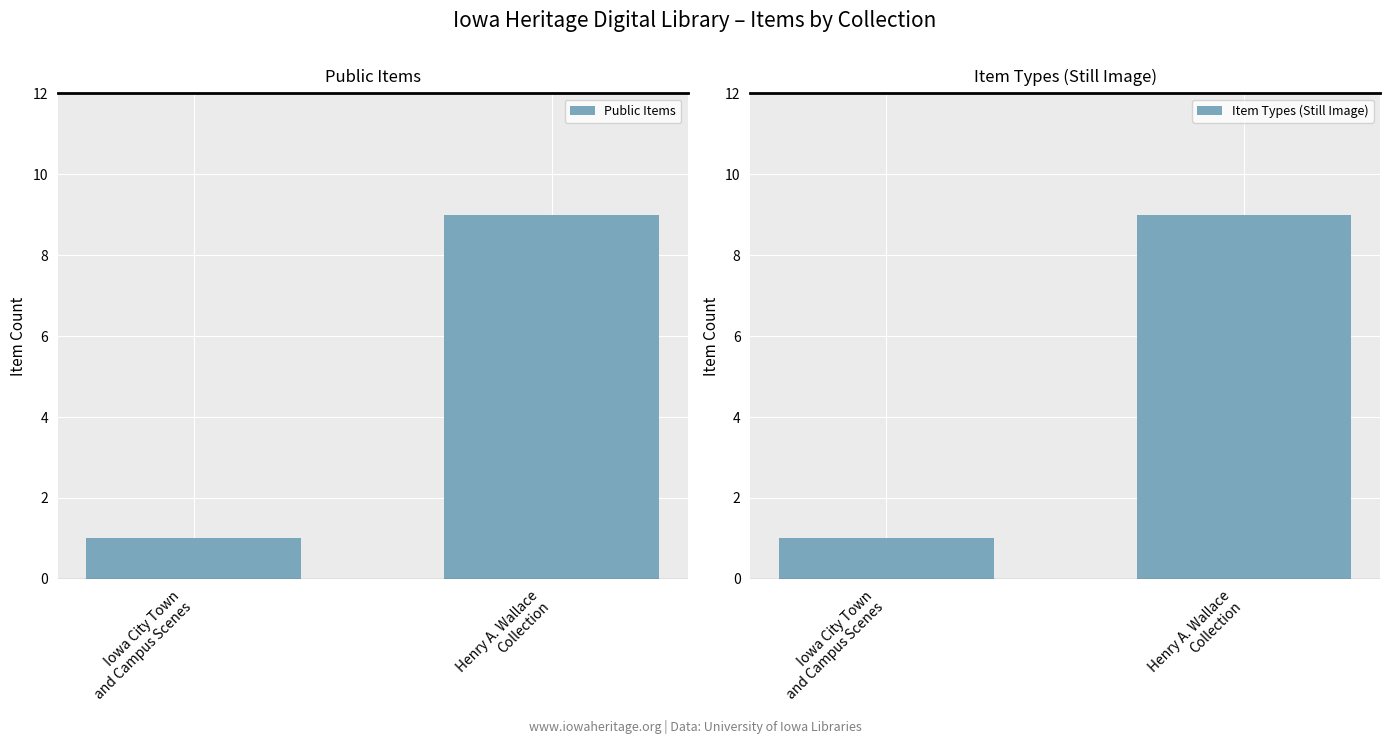

Count the Item Types (Still Image) values in the range 1 to 9.

2